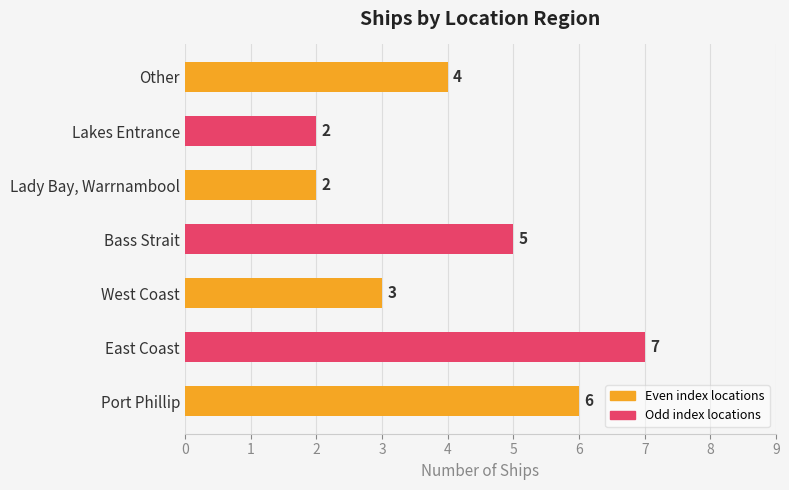

Is it true that the value at Lakes Entrance is 2?

True